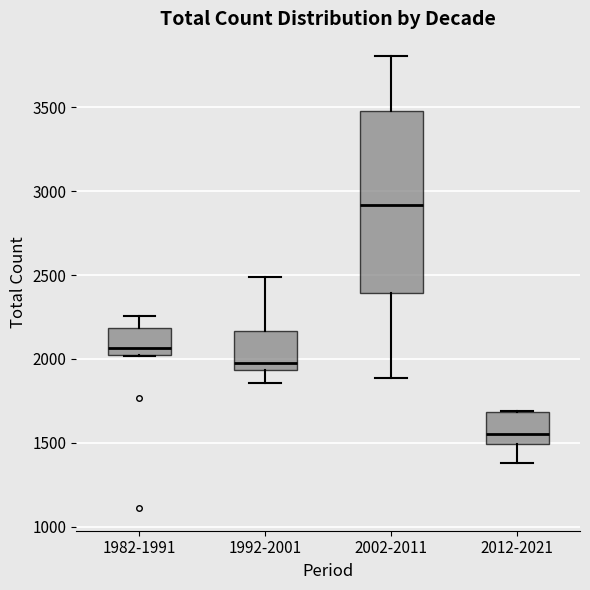

Reading left to right, read every box against the y-axis: the position of its median line, the range the box covers, and the ends of its whiskers. The values are not printed on the chart, so give them approximately, as read against the axis.

1982-1991: median 2050 (just above the box's lower edge), box 2050 to 2200, whiskers 2000 to 2250
1992-2001: median 2000, box 1950 to 2150, whiskers 1850 to 2500
2002-2011: median 2900, box 2400 to 3500, whiskers 1900 to 3800
2012-2021: median 1550, box 1500 to 1700, whiskers 1400 to 1700